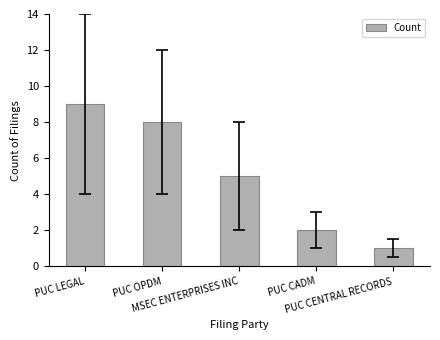

What is the maximum value shown in the chart?

9